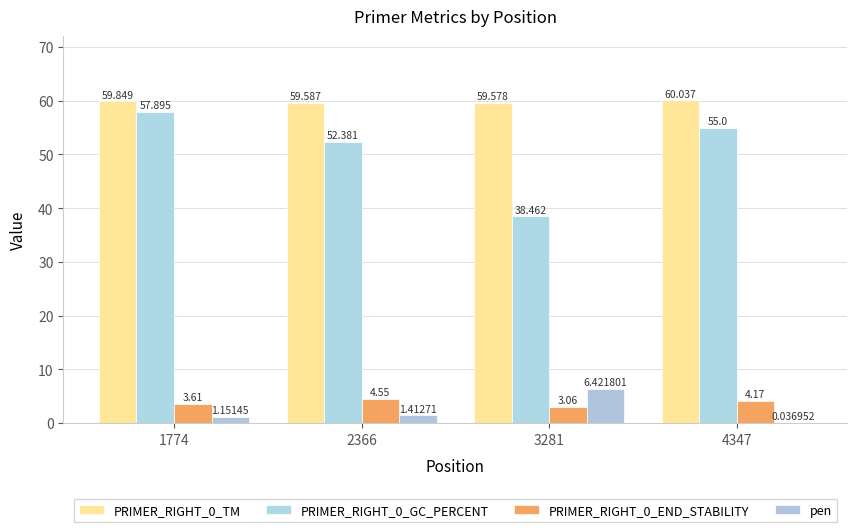

Which series has the widest spread of values?

PRIMER_RIGHT_0_GC_PERCENT